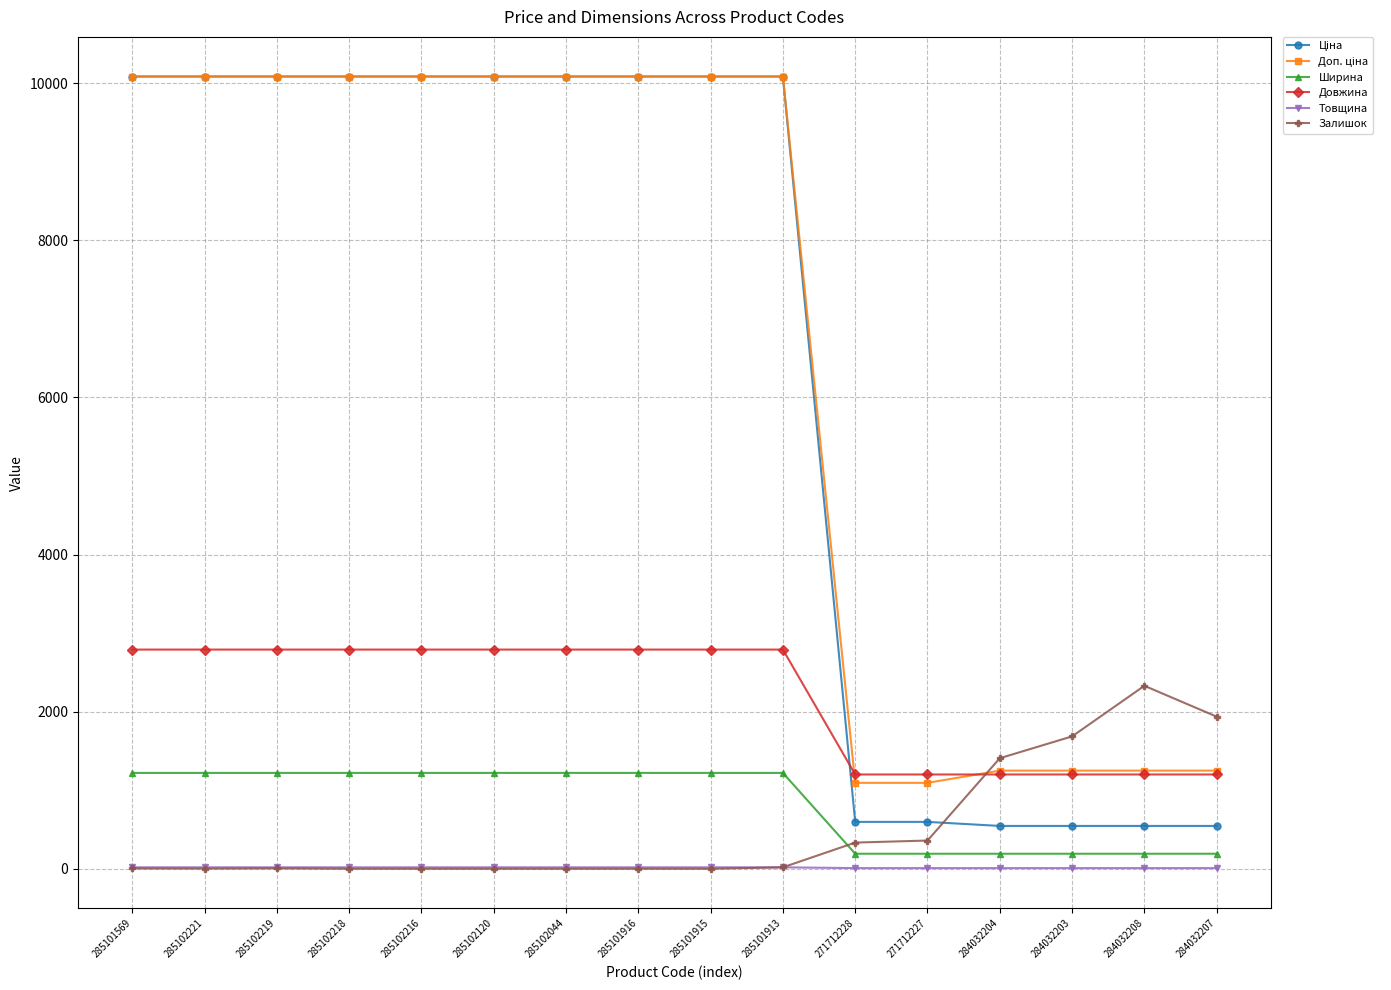

The value of Довжина at 285102216 is 1481.0. True or false?

False